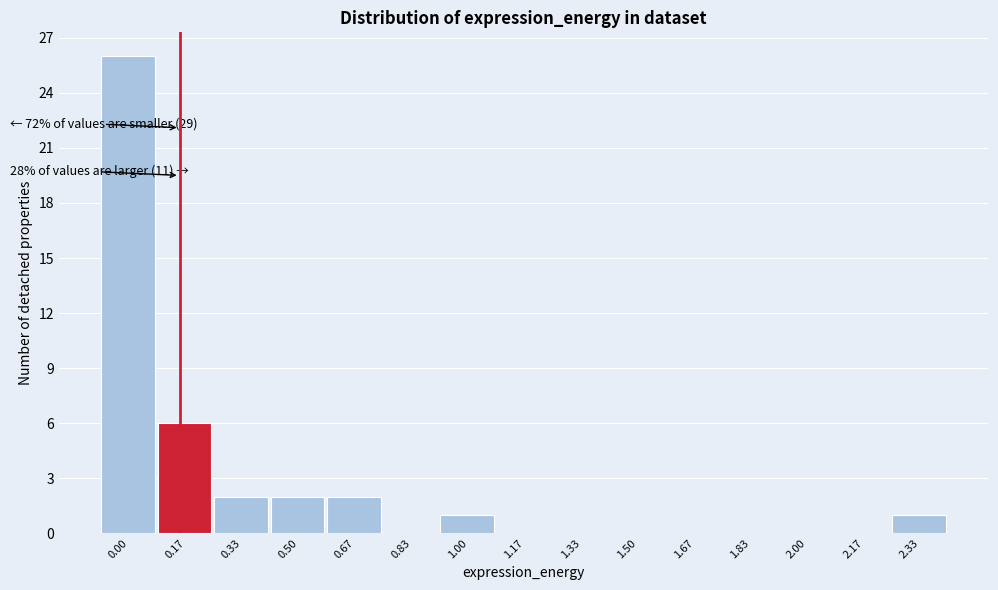

Reading right to left, transcribe all the data shown in this chart.

2.33=1	2.17=0	2.00=0	1.83=0	1.67=0	1.50=0	1.33=0	1.17=0	1.00=1	0.83=0	0.67=2	0.50=2	0.33=2	0.17=6	0.00=26